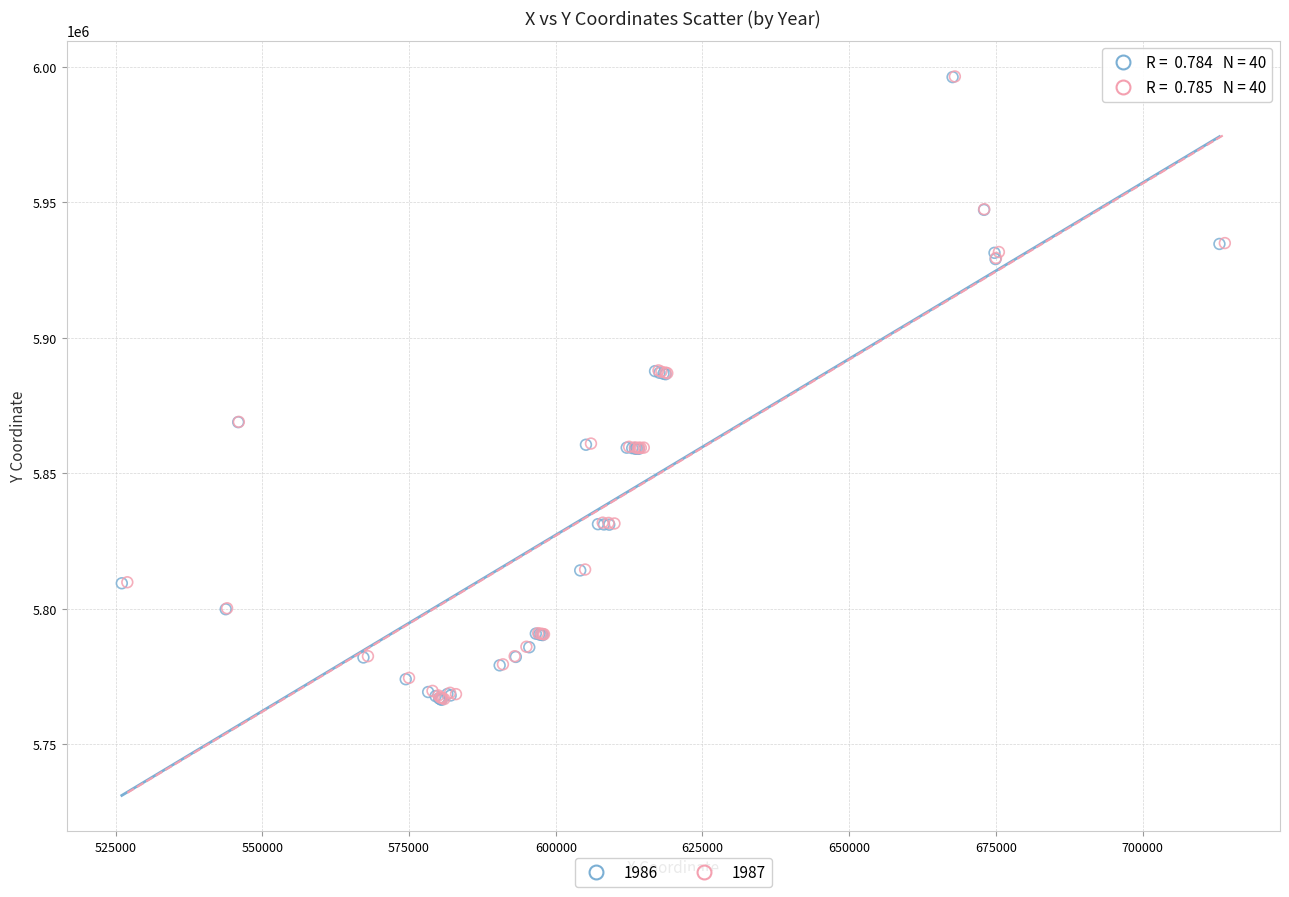

Which series has the largest Y range (max minus min)?

1986